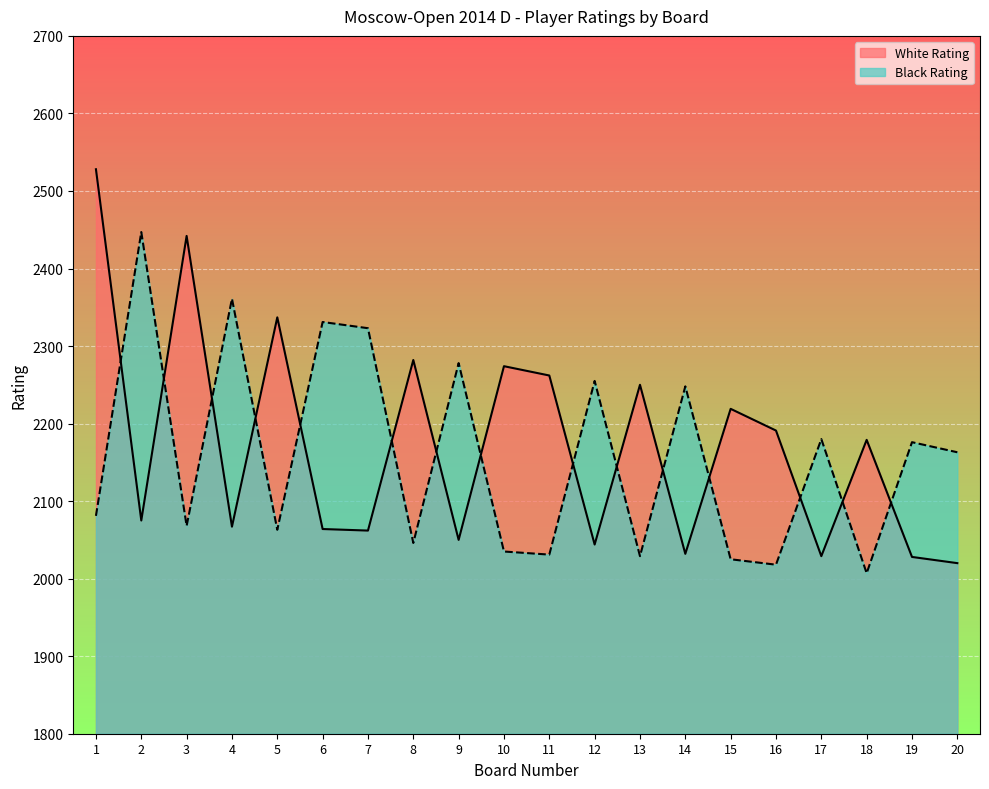

The value of Black Rating at 20 is 3498. True or false?

False